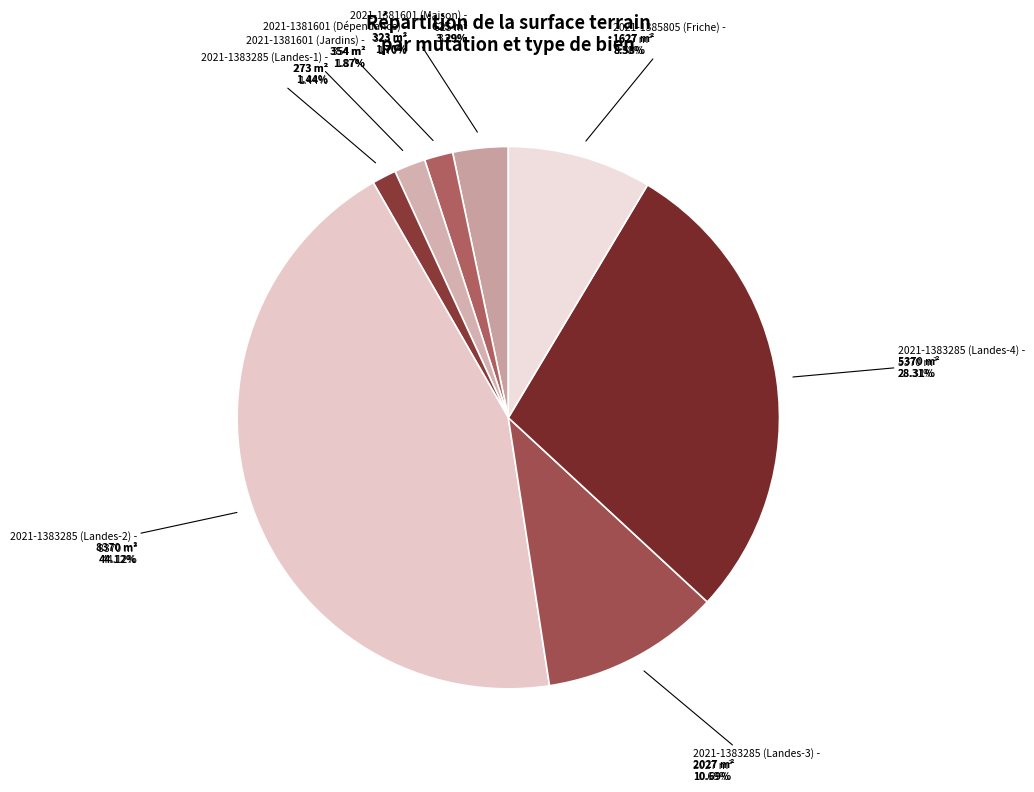

Approximately how many times larger is the value at 2021-1385805 (Friche) compared to 2021-1381601 (Jardins)?

4.6